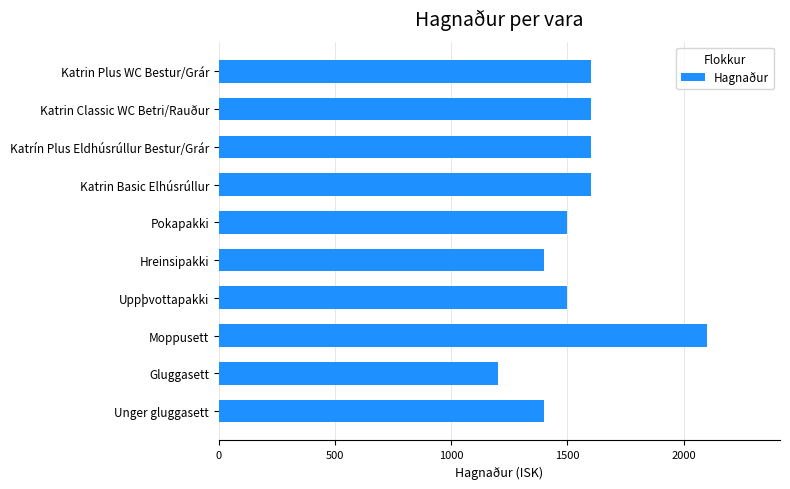

What is the label of the 1st bar from the top?

Katrin Plus WC Bestur/Grár